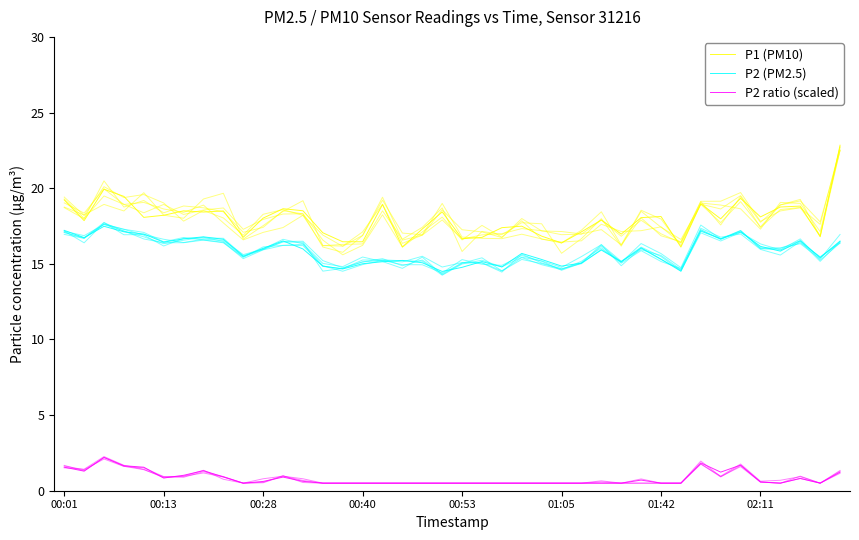

Between 00:01 and 13, which series saw the biggest shift?

P2 (PM2.5)